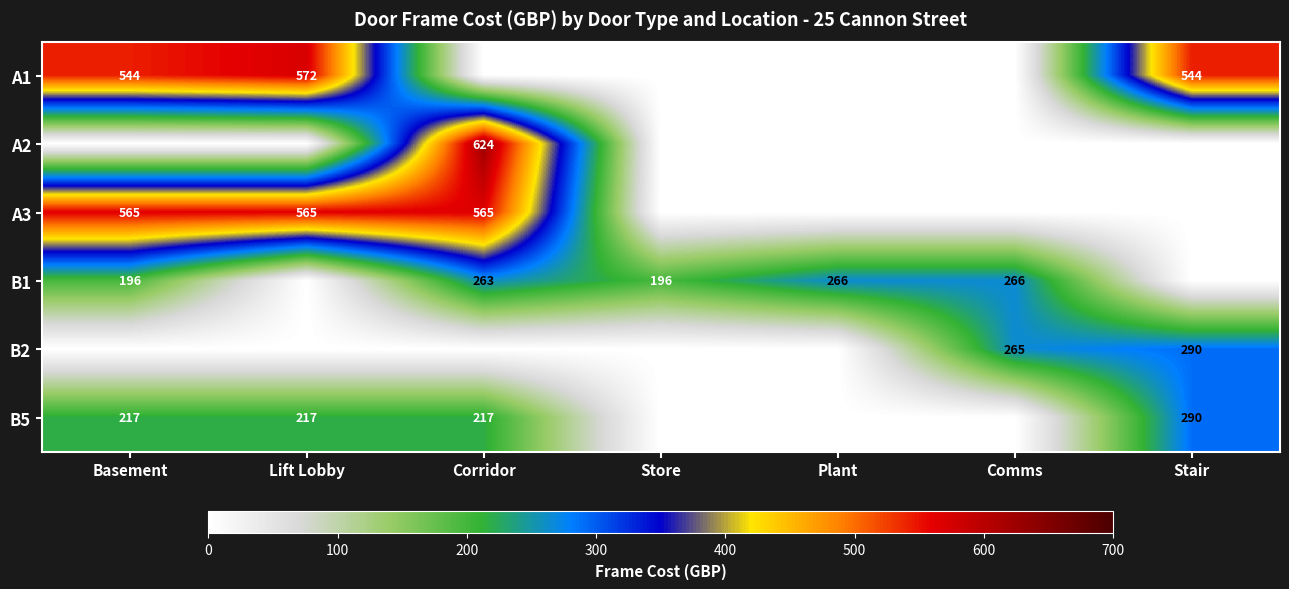

Is the value of A3 at Basement greater than the value of B1 at Plant?

Yes